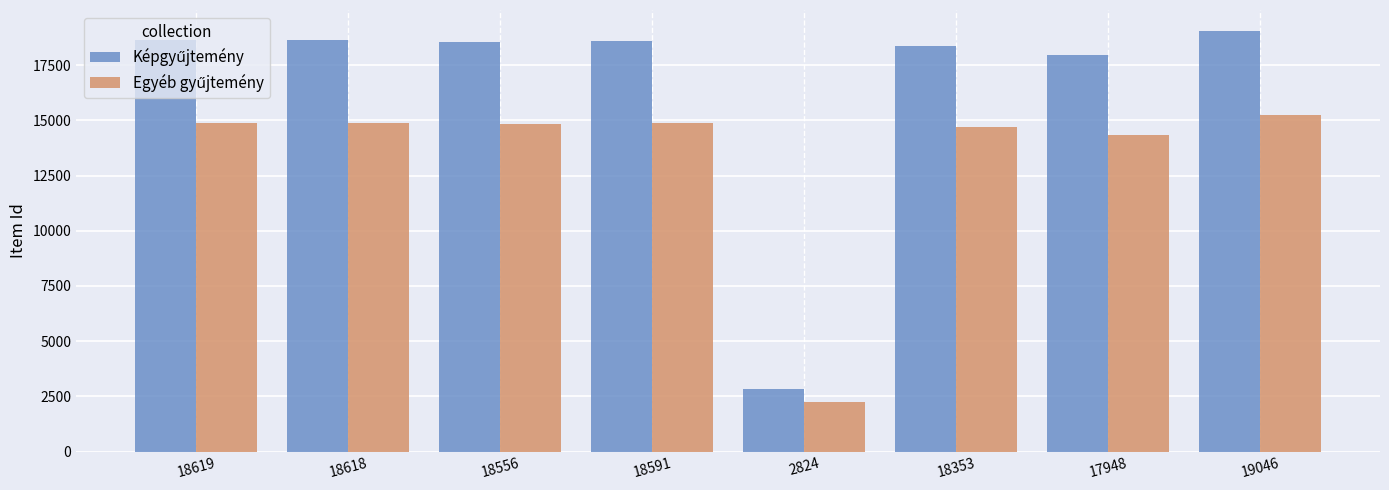

At which category does the chart reach its peak across all series?

19046